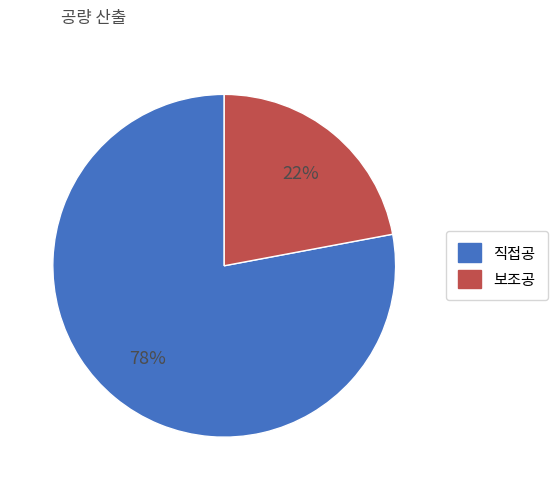

Count the number of slices in the pie.

2